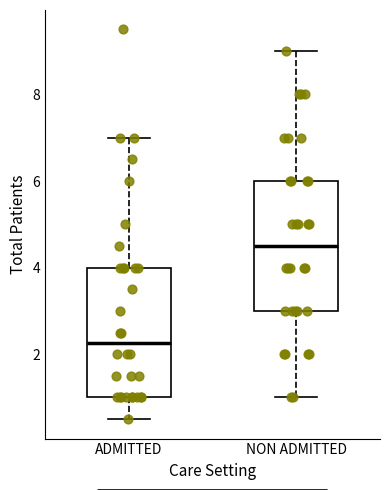

Reading left to right, read every box against the y-axis: the position of its median line, the range the box covers, and the ends of its whiskers. The values are not printed on the chart, so give them approximately, as read against the axis.

ADMITTED: median 2.2, box 1.0 to 4.0, whiskers 0.6 to 7.0
NON ADMITTED: median 4.6, box 3.0 to 6.0, whiskers 1.0 to 9.0